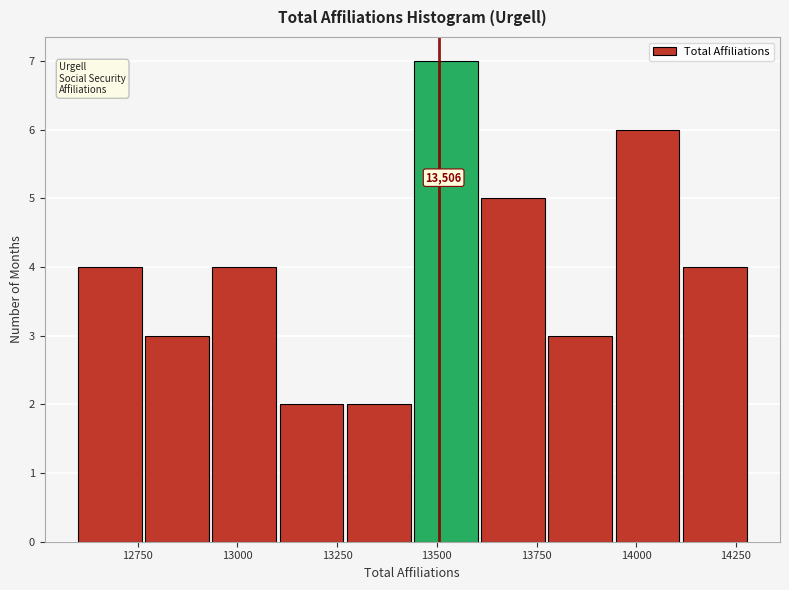

Read against the x-axis, roughly where is the centre of the tallest bar?

13500